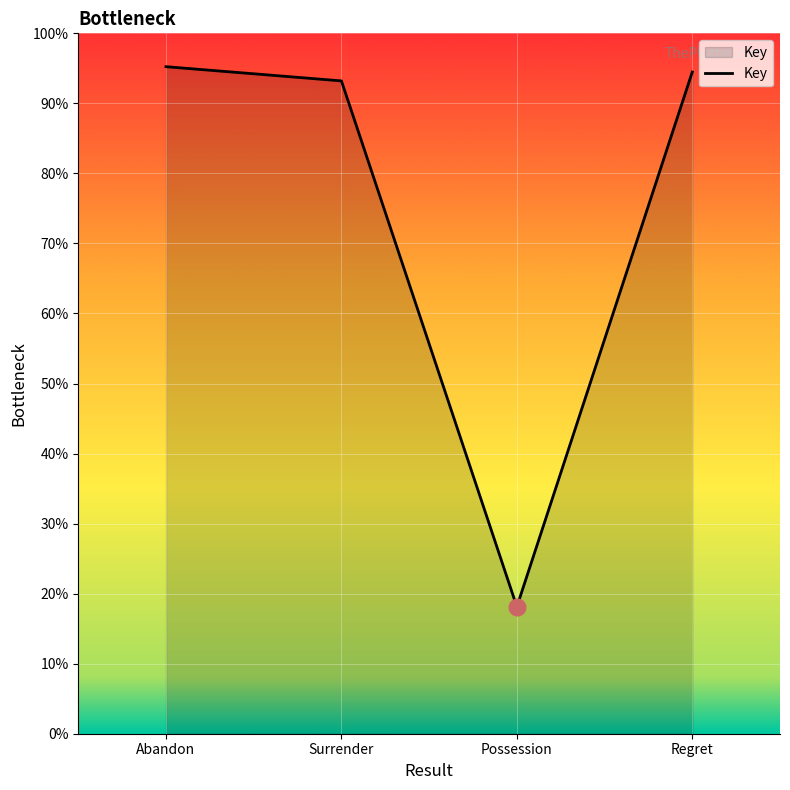

What position from the left is Abandon?

1